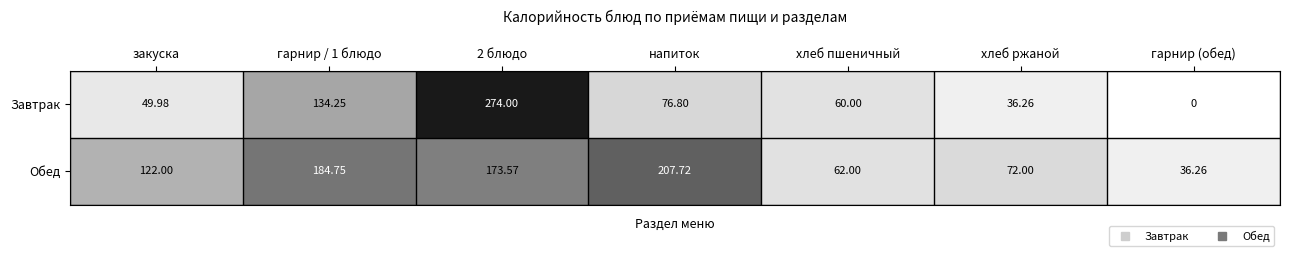

Rank the series by their maximum value, from highest to lowest.

Завтрак, Обед